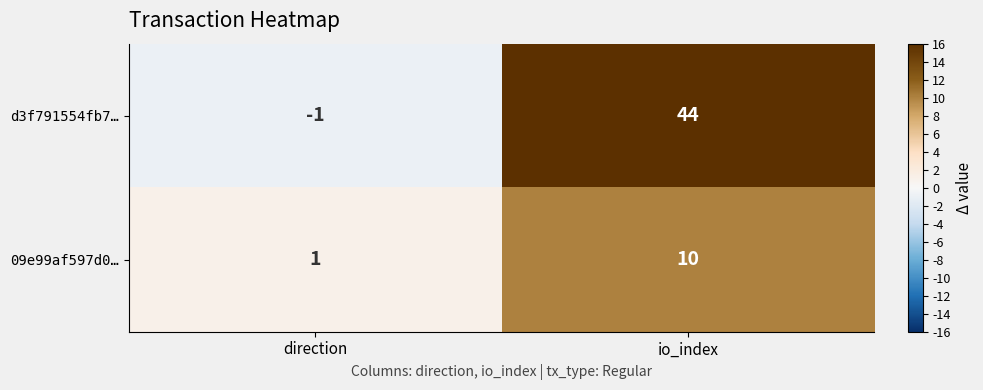

At which category is the sum across all series the highest?

io_index